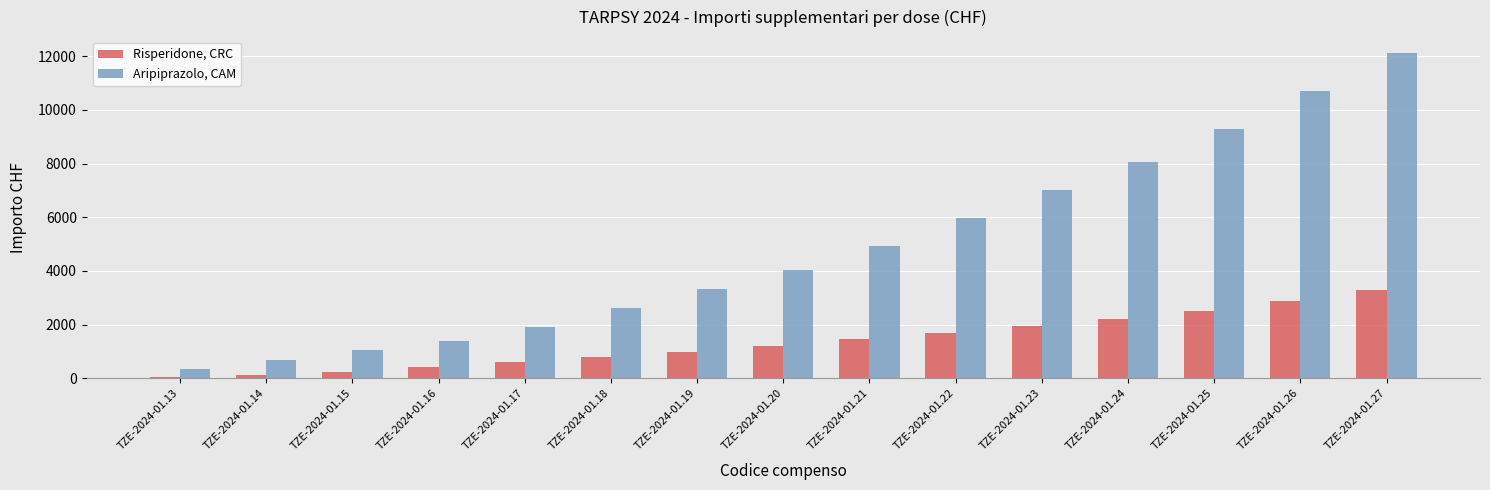

Is the value of Aripiprazolo, CAM at TZE-2024-01.18 greater than the value of Risperidone, CRC at TZE-2024-01.23?

Yes